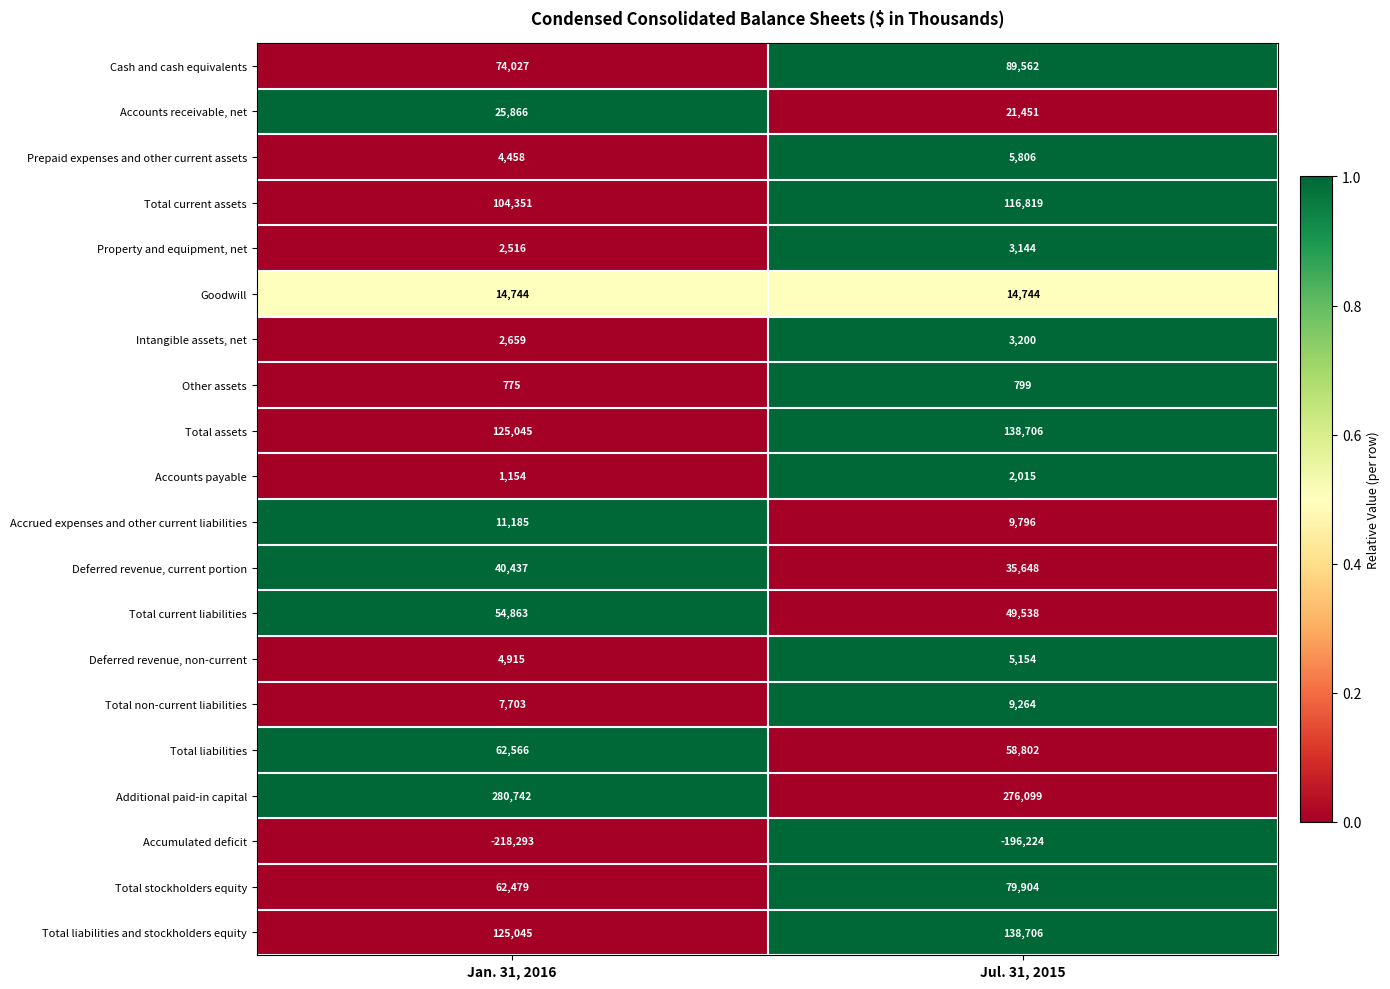

Where is Prepaid expenses and other current assets nearest to the value 5132?

Jan. 31, 2016